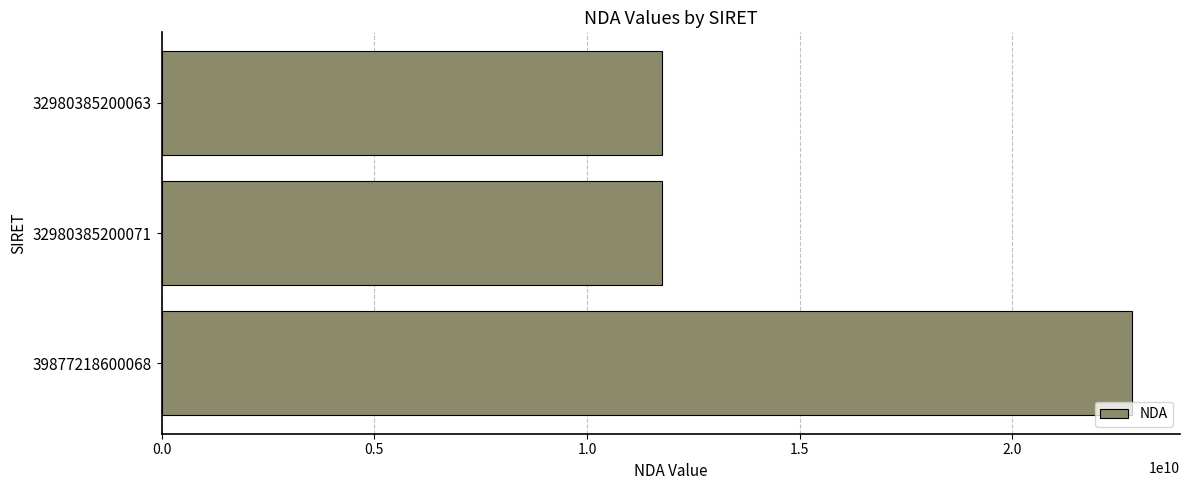

What is the smallest value displayed?

11755357775